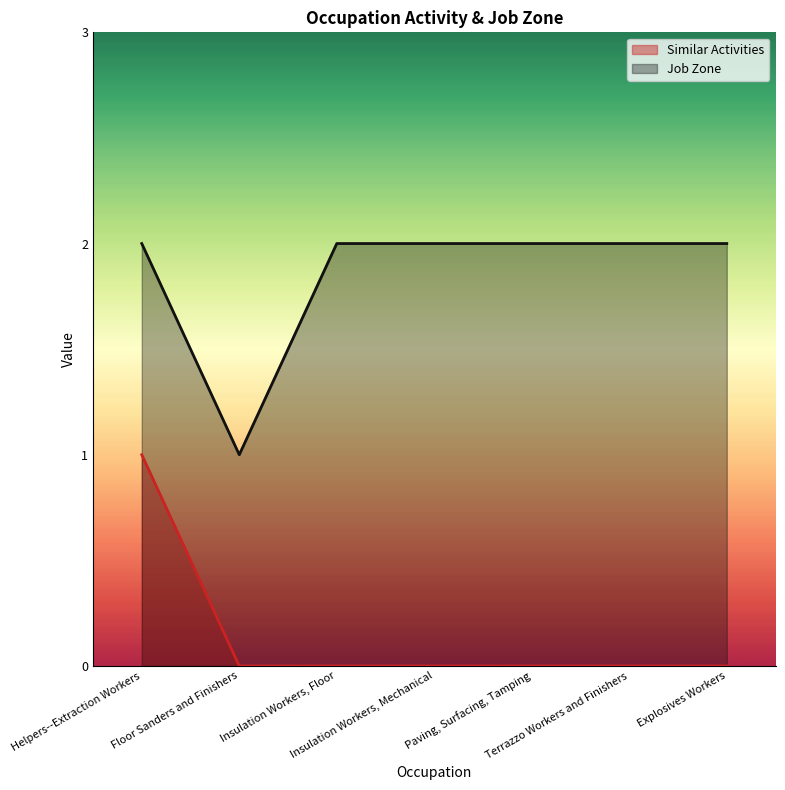

Which series changed the most between Terrazzo Workers and Finishers and Explosives Workers?

Similar Activities